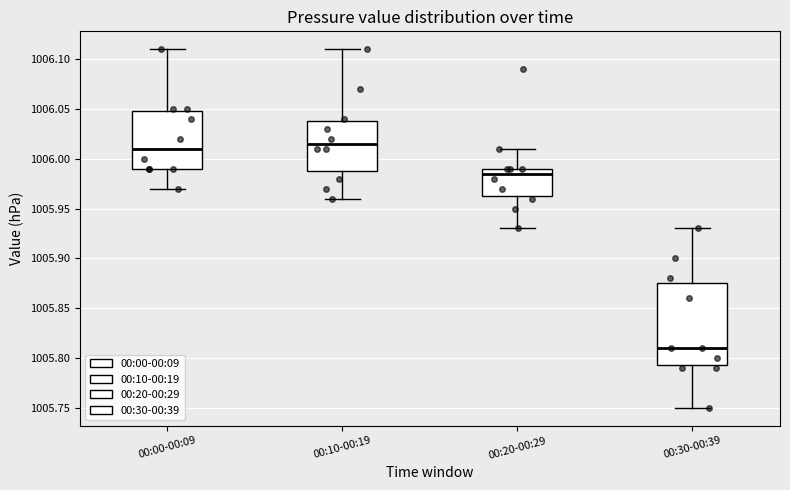

Reading left to right, transcribe this box plot: for each box, give where its median line is, the range the box spans, and where its two whiskers end, as read against the y-axis. The values are not printed on the chart, so give them approximately, as read against the axis.

00:00-00:09: median 1006.010, box 1005.990 to 1006.050, whiskers 1005.970 to 1006.110
00:10-00:19: median 1006.015, box 1005.990 to 1006.040, whiskers 1005.960 to 1006.110
00:20-00:29: median 1005.985, box 1005.965 to 1005.990, whiskers 1005.930 to 1006.010
00:30-00:39: median 1005.810, box 1005.795 to 1005.875, whiskers 1005.750 to 1005.930